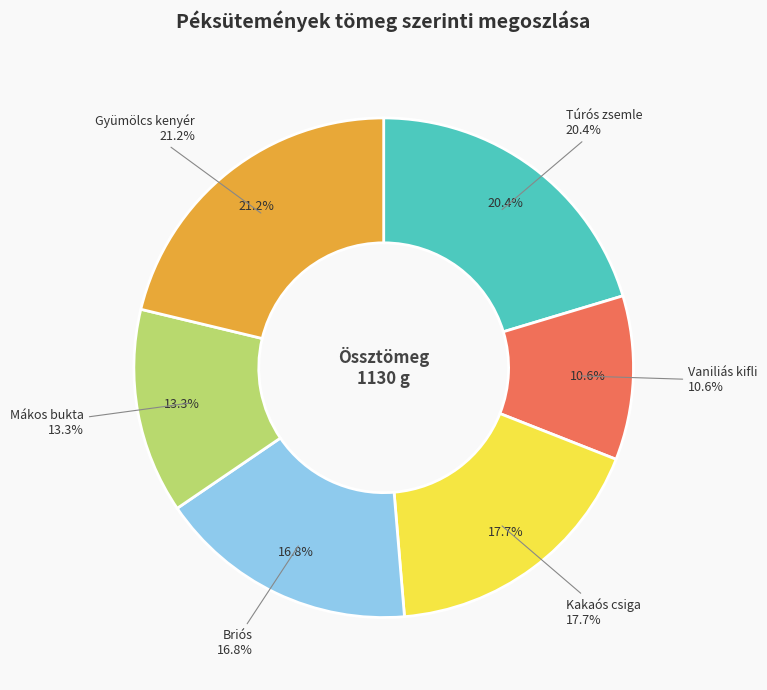

Count the number of slices in the pie.

6